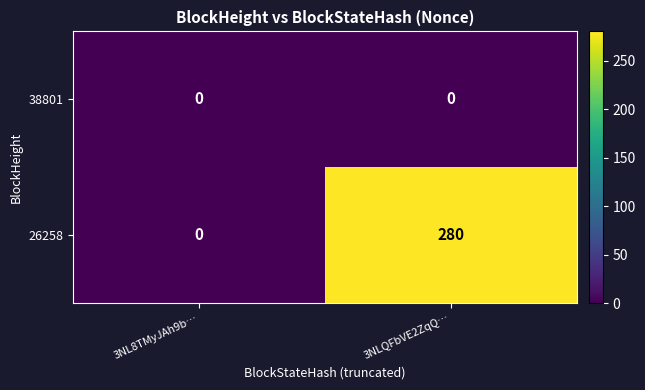

Is it true that 26258 equals 280 at 3NLQFbVE2ZqQ…?

True